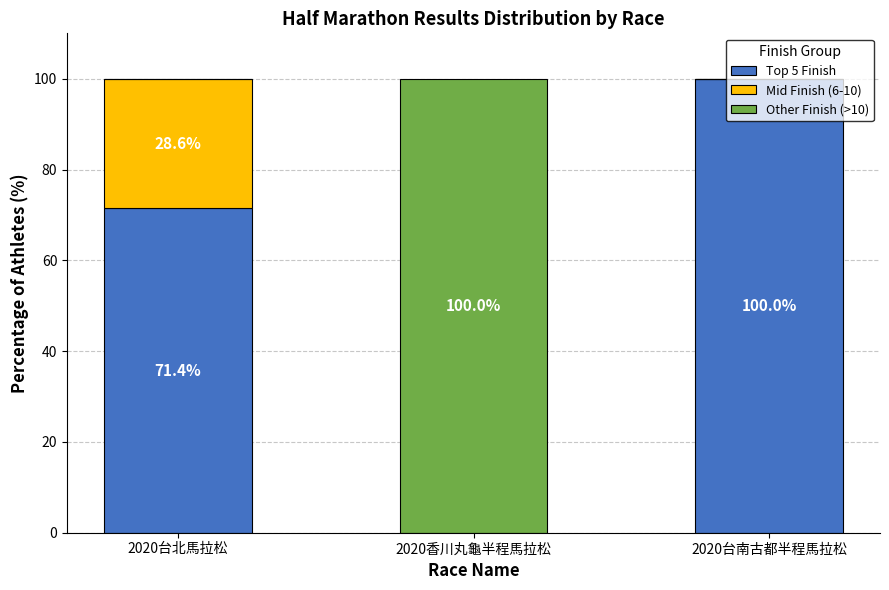

What is the sum of all Top 5 Finish values?

171.4